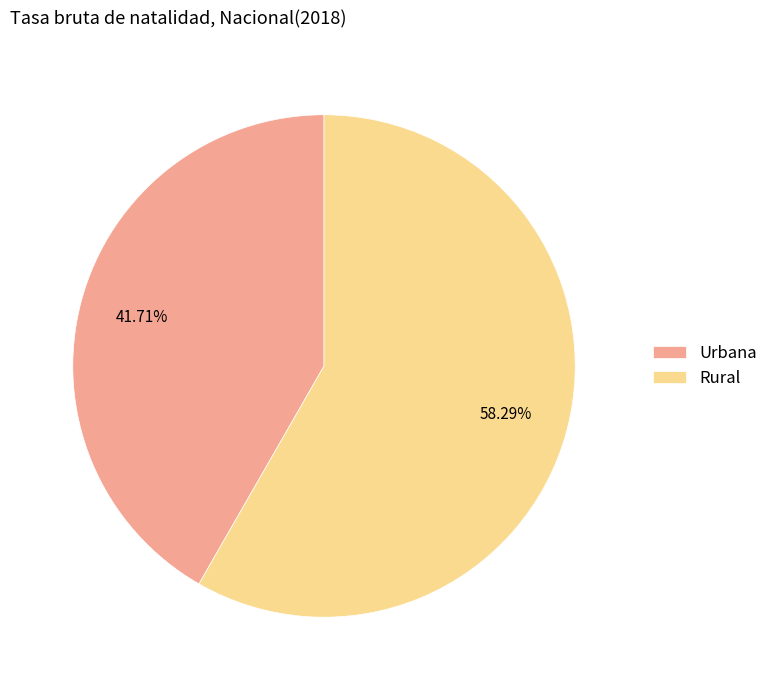

To the nearest percent, what portion does Urbana represent?

42%